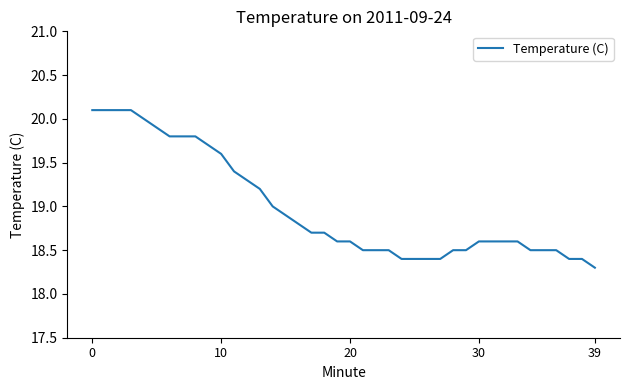

What is the maximum value shown in the chart?

20.1